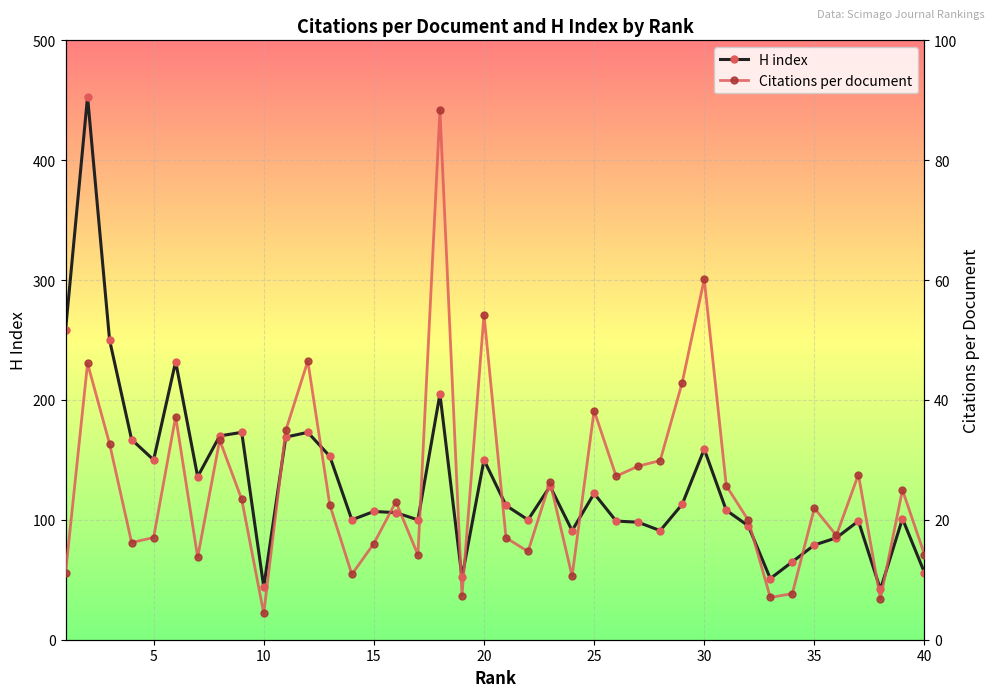

The H index series shows 26 at 10. True or false?

False